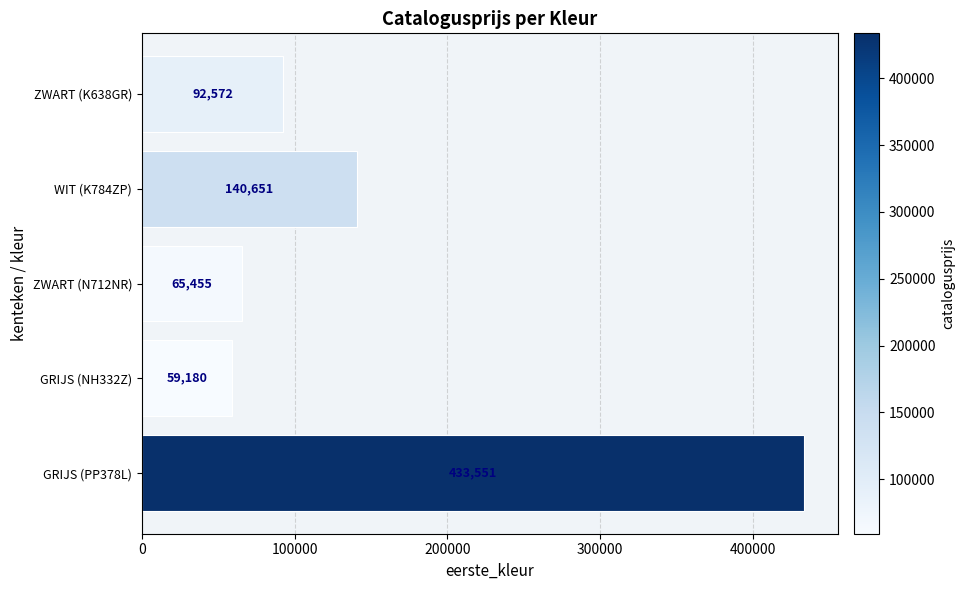

List the labels in order of value, largest first.

GRIJS (PP378L), WIT (K784ZP), ZWART (K638GR), ZWART (N712NR), GRIJS (NH332Z)